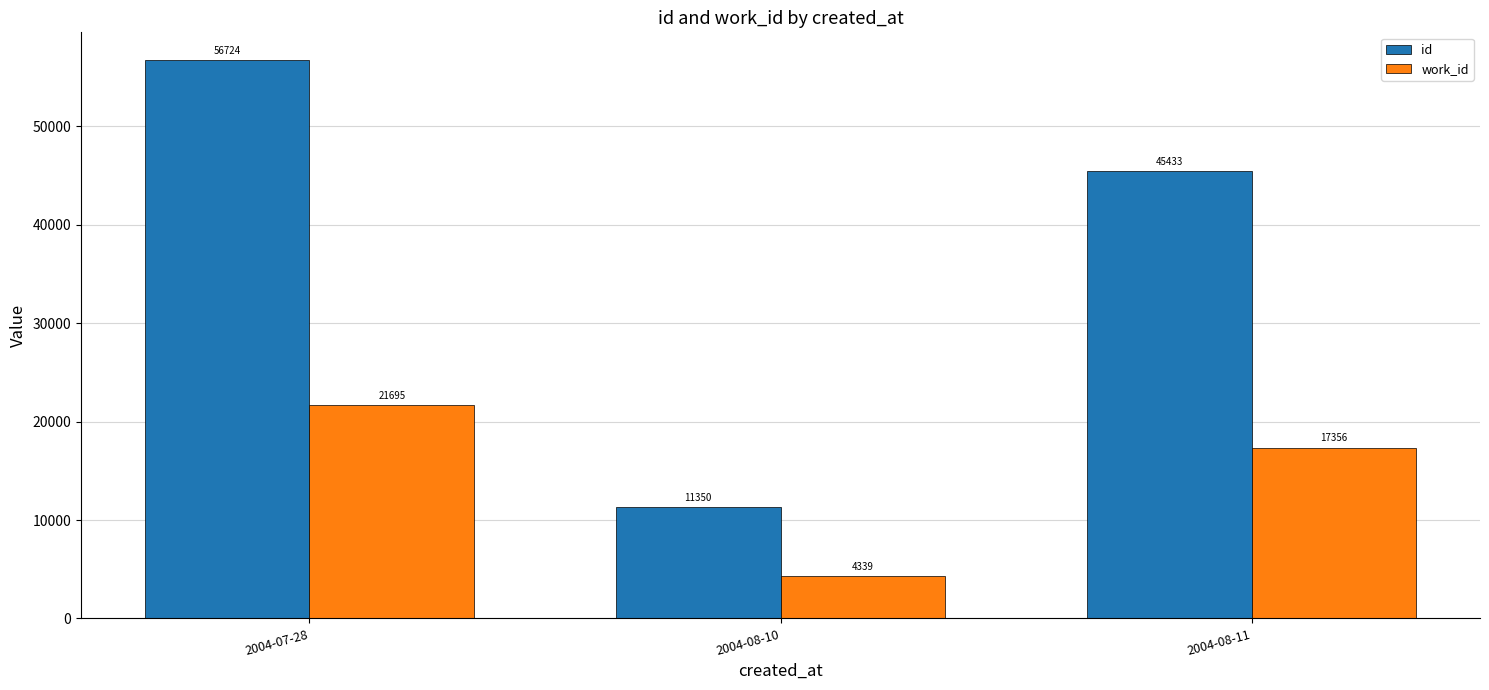

Reading left to right, extract all data points from this chart.

id: 56724	11350	45433
work_id: 21695	4339	17356